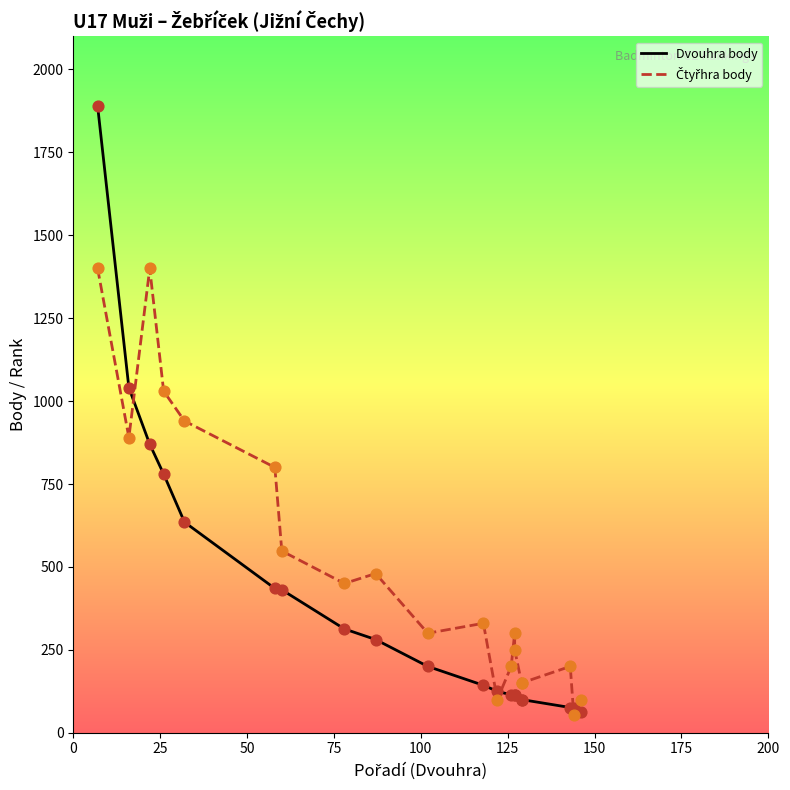

Which series has the largest total across all categories?

Čtyřhra body